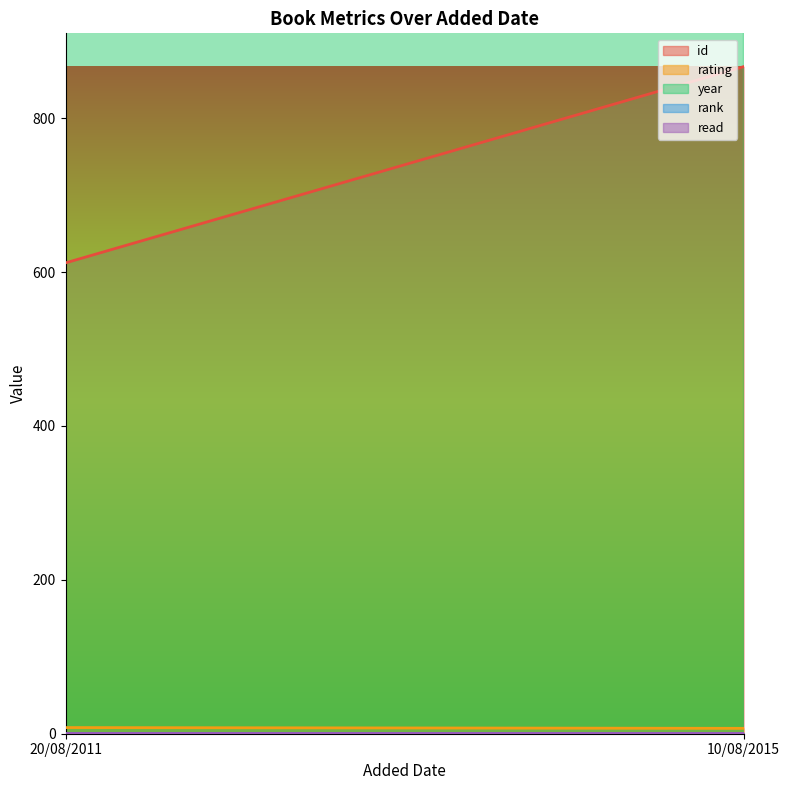

What is the spread (max minus min) of values at 20/08/2011?

2007